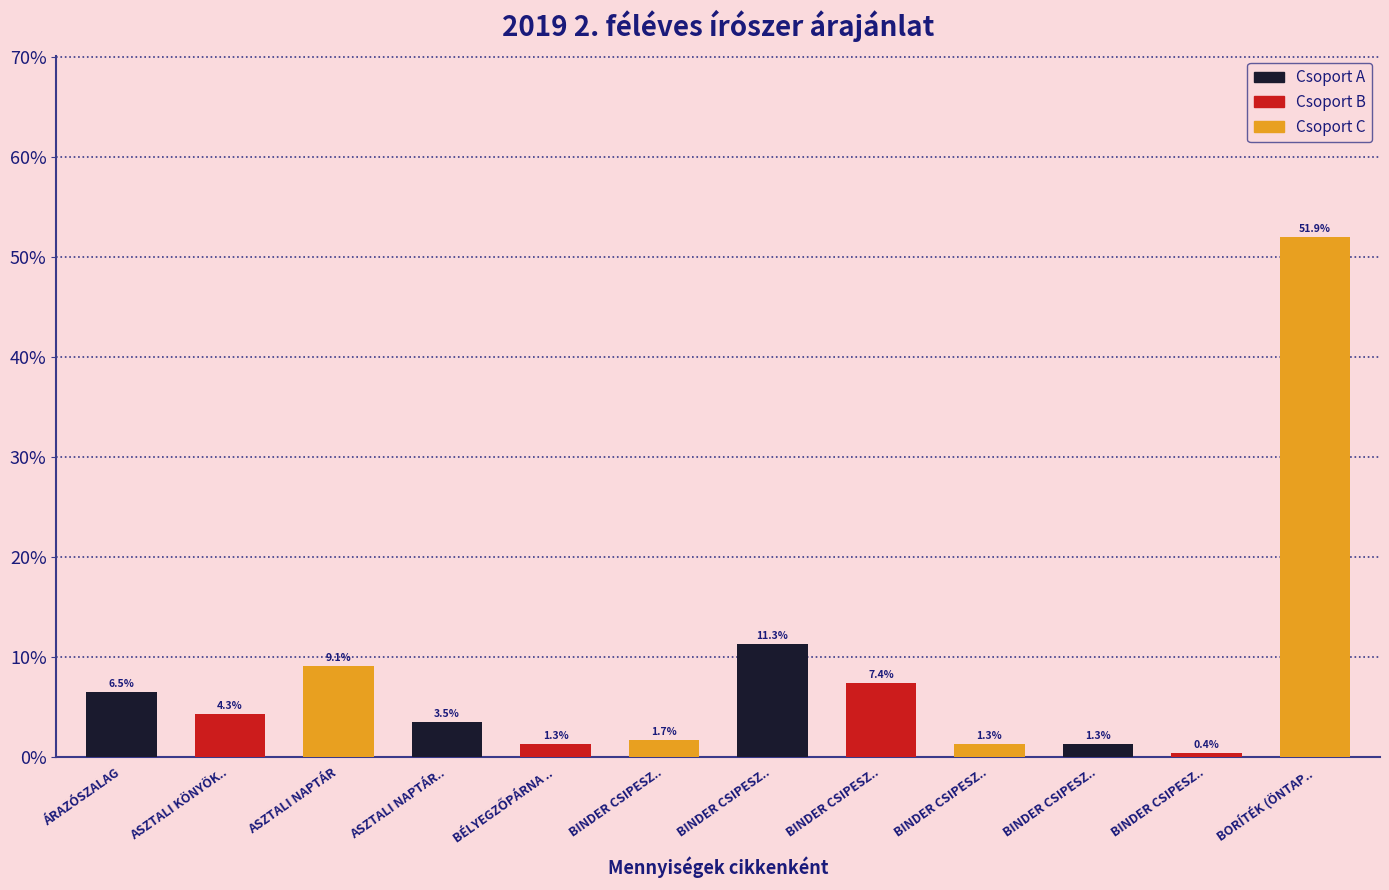

What is the change in value from ASZTALI KÖNYÖK.. to BINDER CSIPESZ..?

-3.9